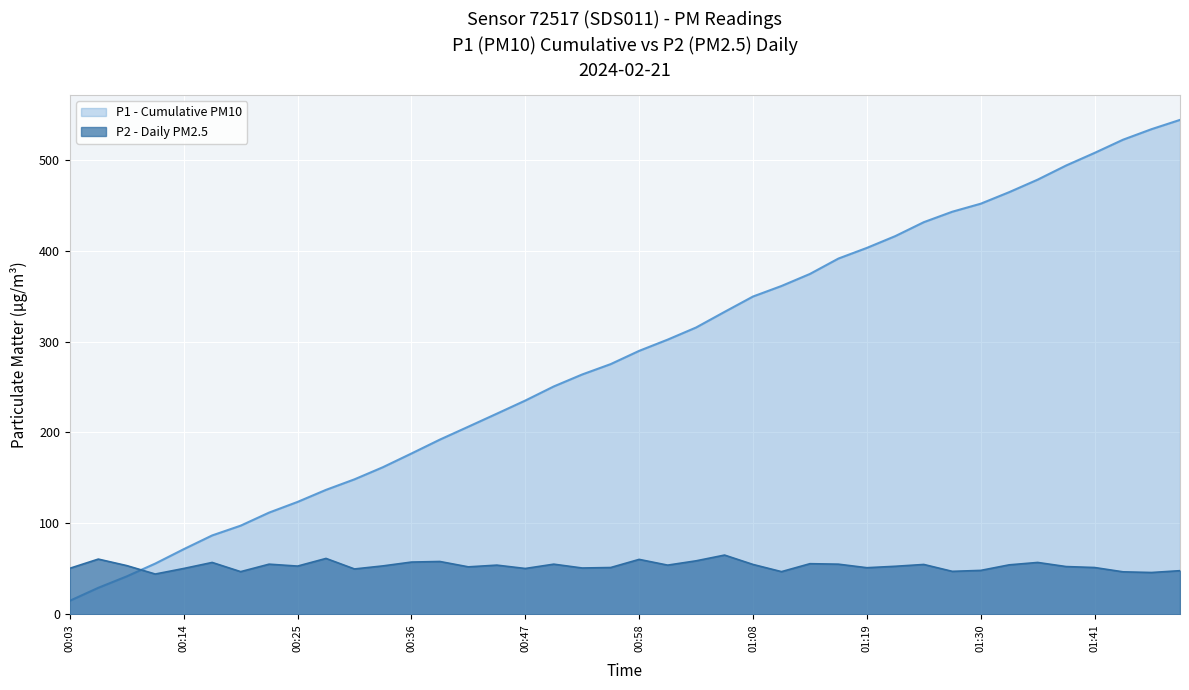

True or false: the data shows 20.7 at 01:11.

False